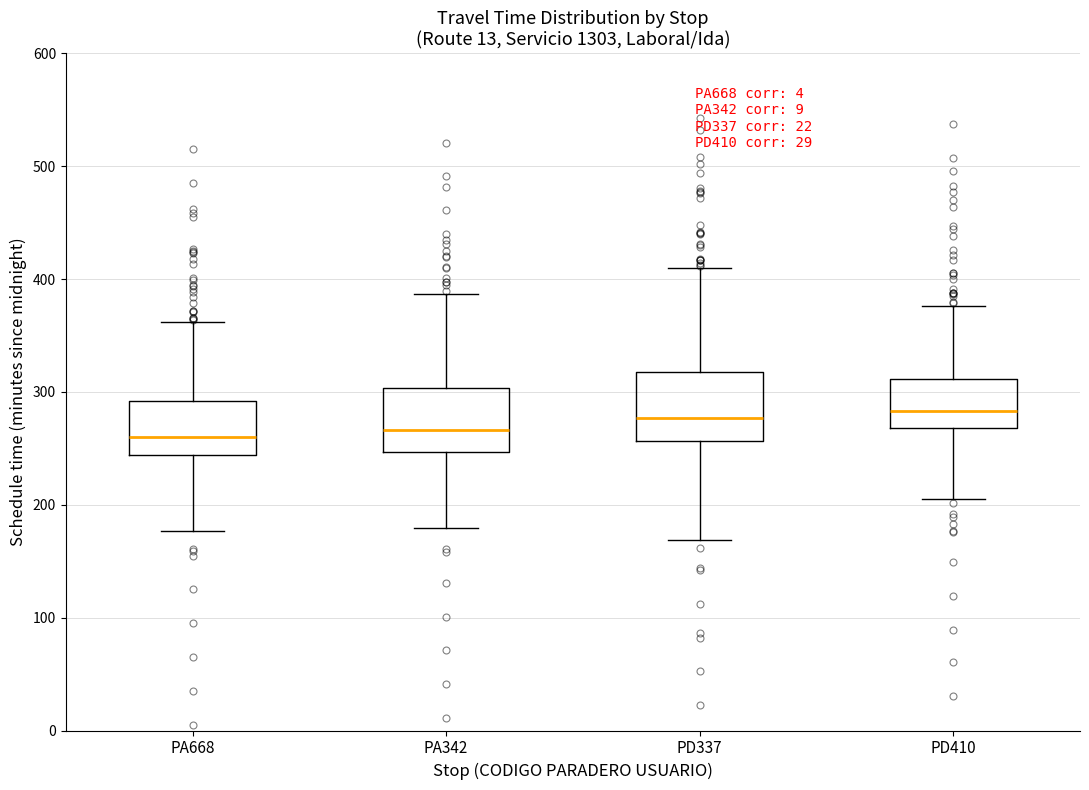

Where is the lower edge of the box for PD337 on the y-axis? The values are not printed on the chart, so give them approximately, as read against the axis.

260